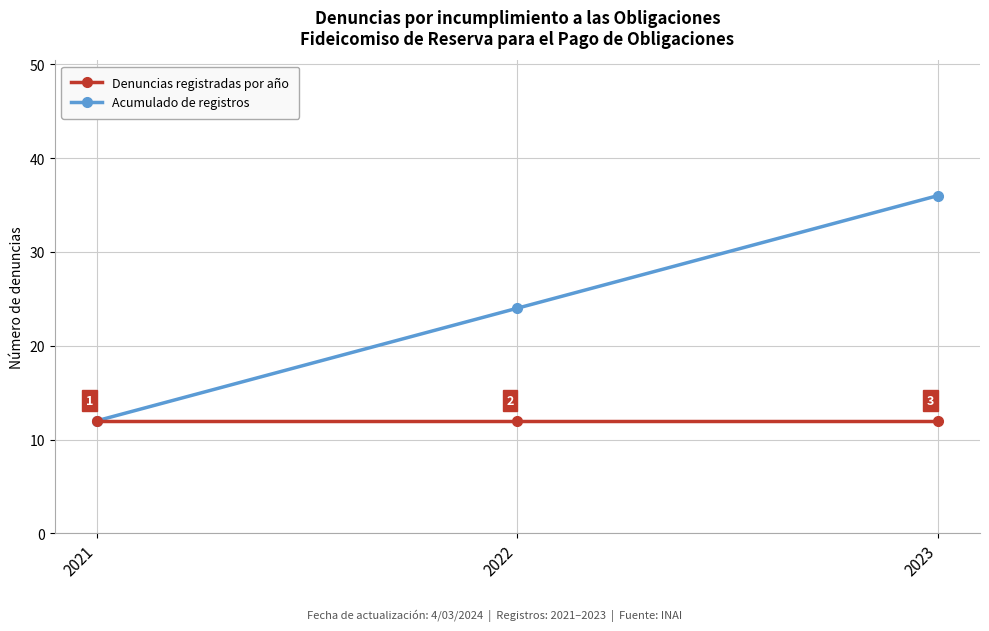

Reading right to left, transcribe all the data shown in this chart.

Denuncias registradas por año: 2023=12	2022=12	2021=12
Acumulado de registros: 2023=36	2022=24	2021=12